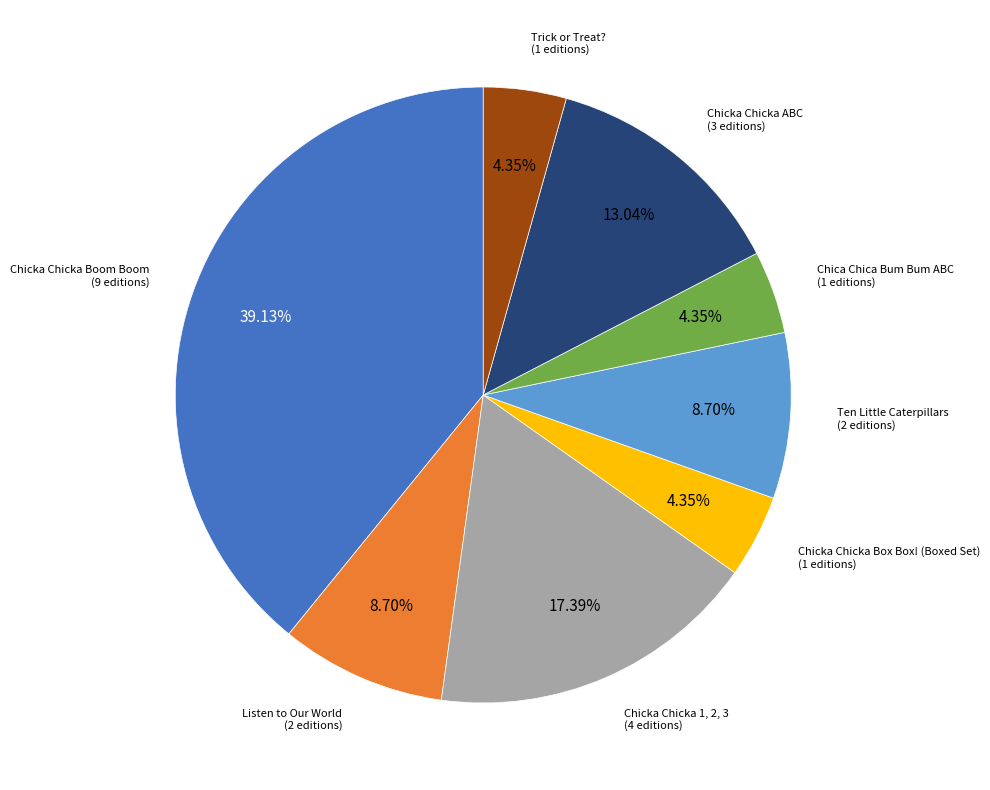

True or false: Ten Little Caterpillars accounts for 21% of the total.

False